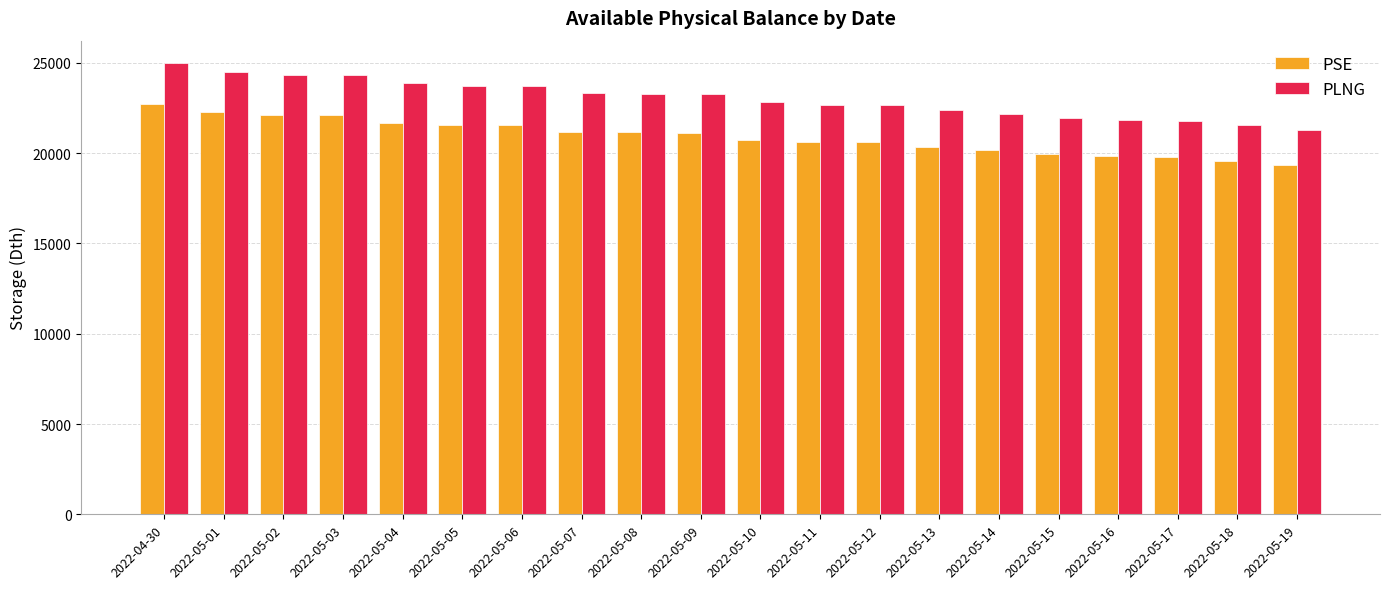

What is the difference between the maximum and minimum values in the PSE series?

3361.3